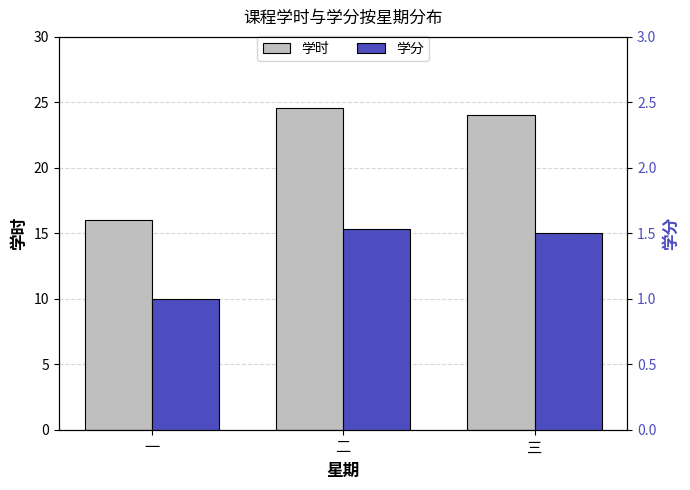

Between 三 and 一, which is larger?

三